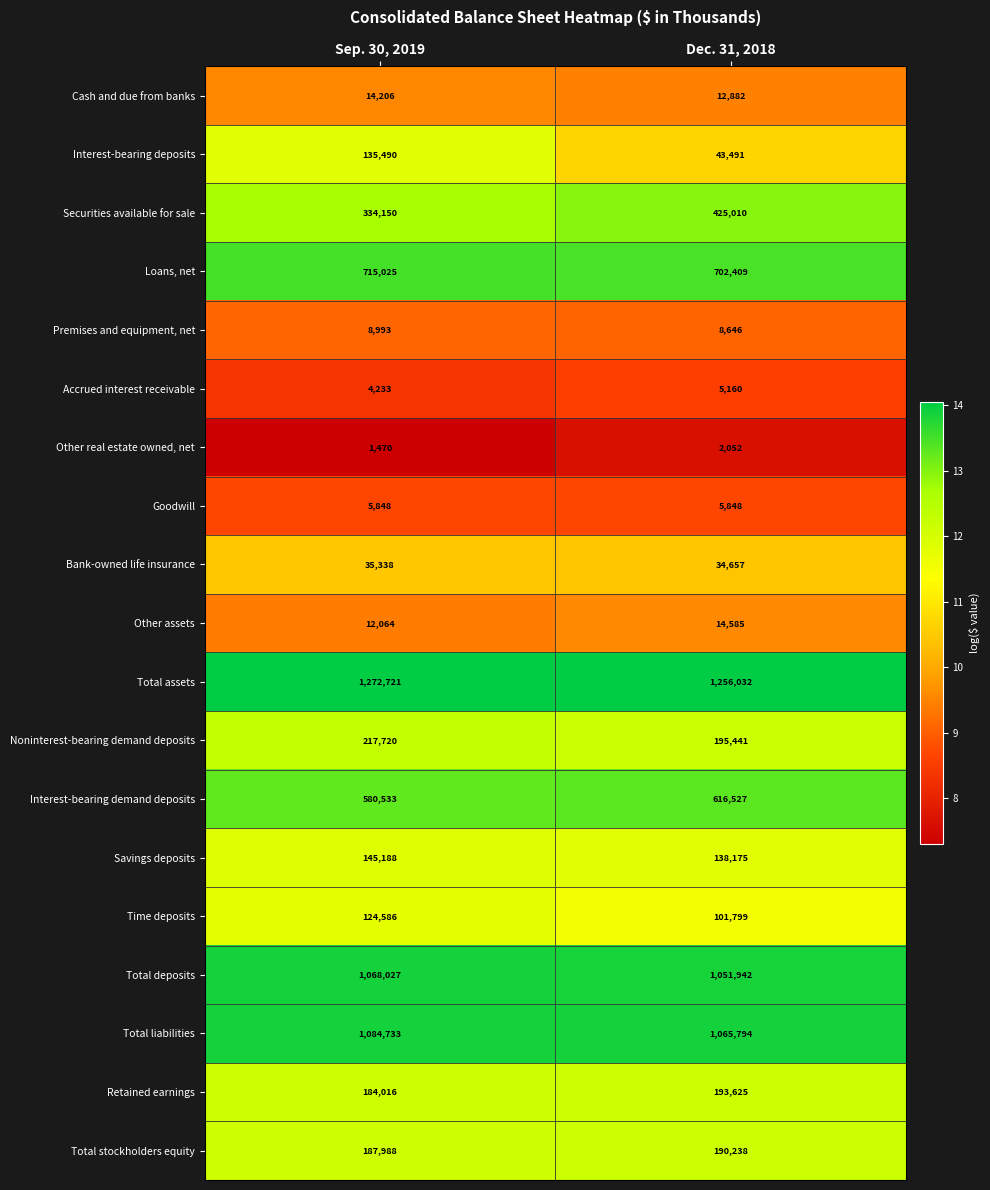

What value does the Total stockholders equity series have at Sep. 30, 2019, to the nearest 100?

188000